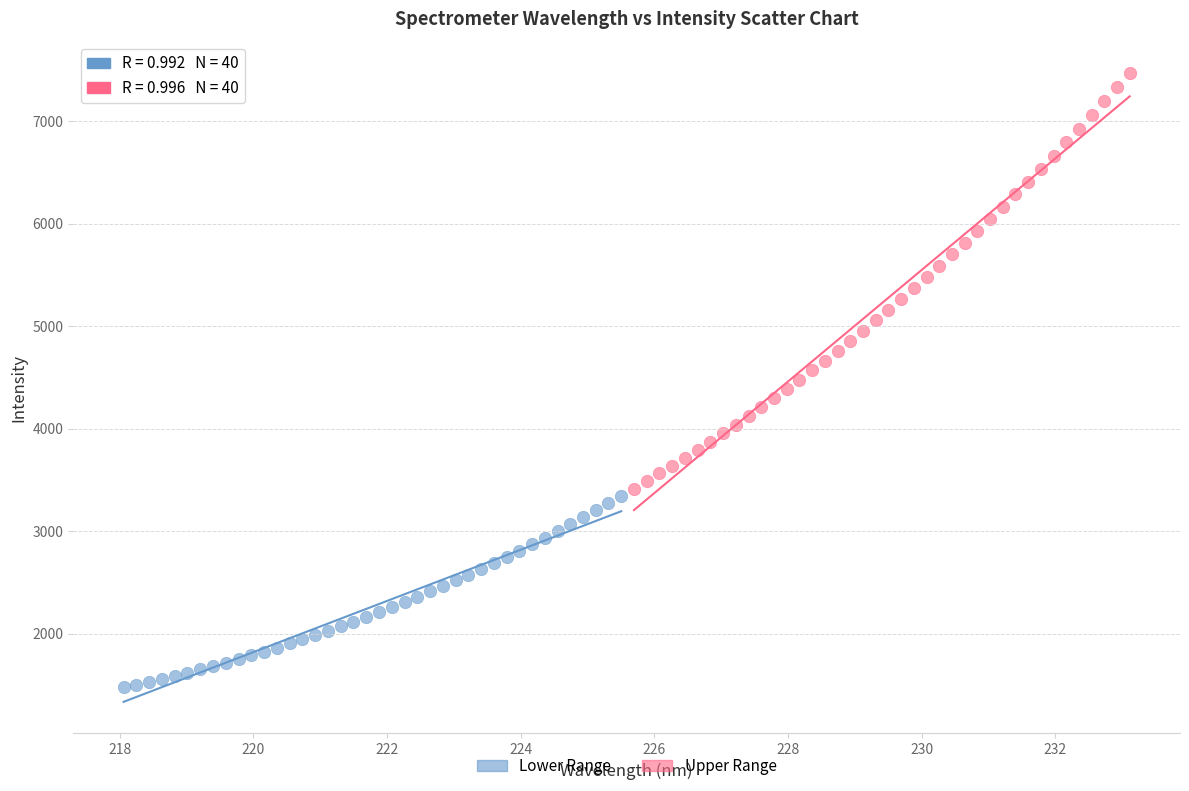

Which series reaches the minimum Y coordinate?

Lower Range